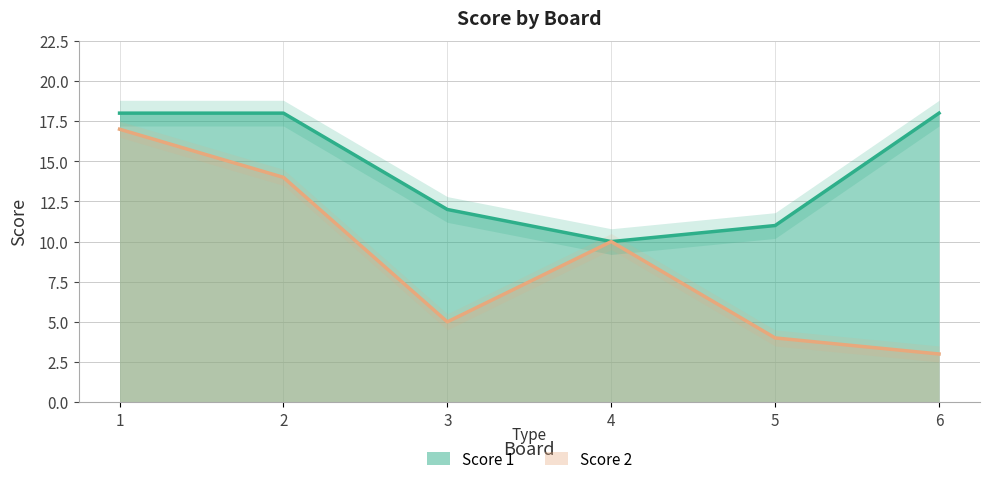

Read the Score 1 value at 6.

18